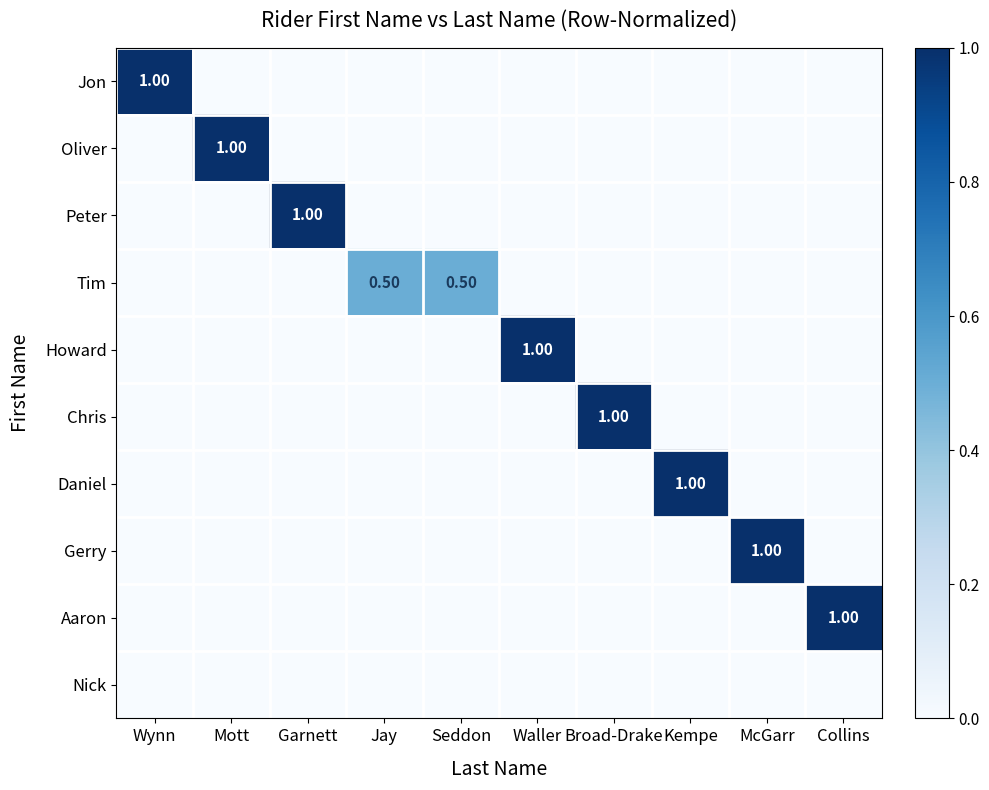

At which label is Nick closest to 0?

Wynn